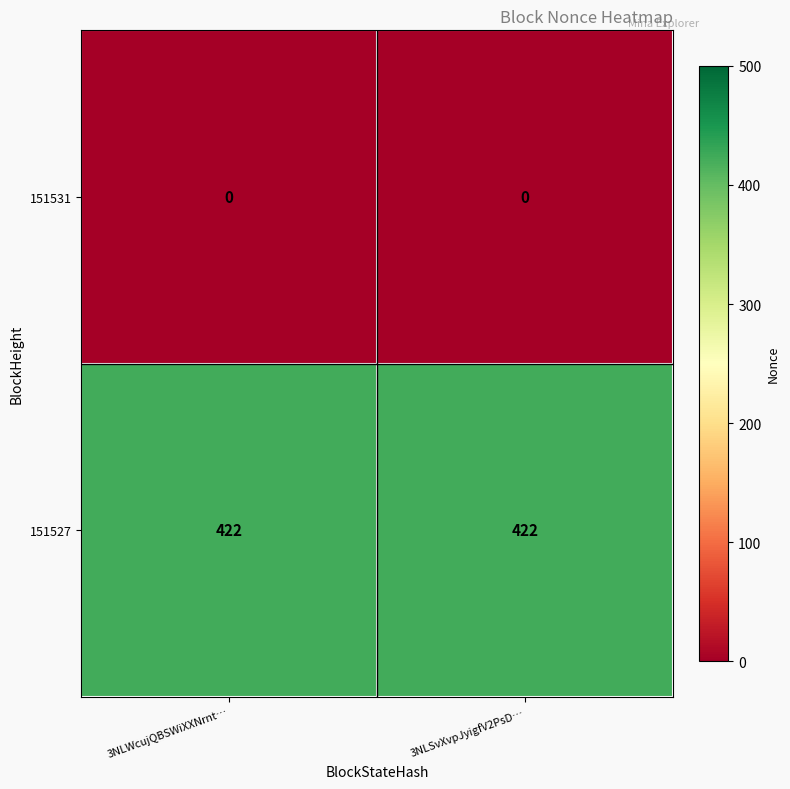

What is the total value across all series at 3NLWcujQBSWiXXNrnt…?

422